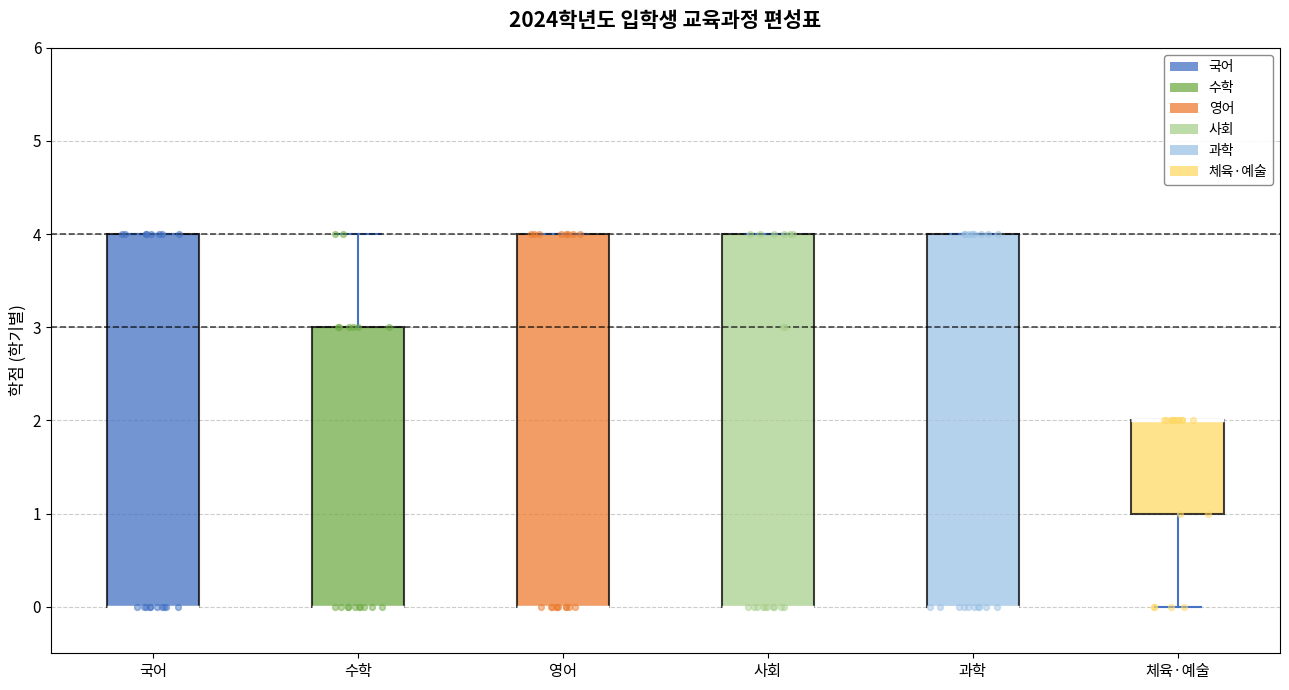

Where does the lower whisker of the box for 체육·예술 end on the y-axis? The values are not printed on the chart, so give them approximately, as read against the axis.

0